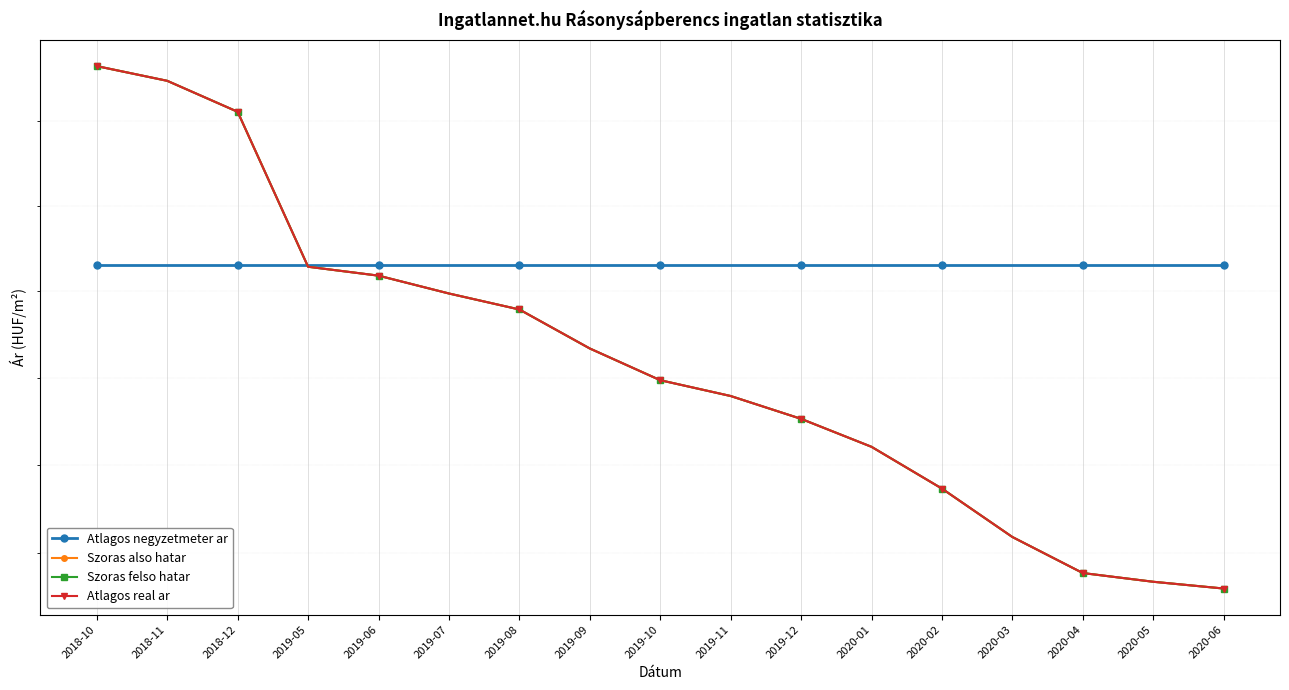

After their last crossing, which series has the higher values: Szoras also hatar or Atlagos negyzetmeter ar?

Atlagos negyzetmeter ar